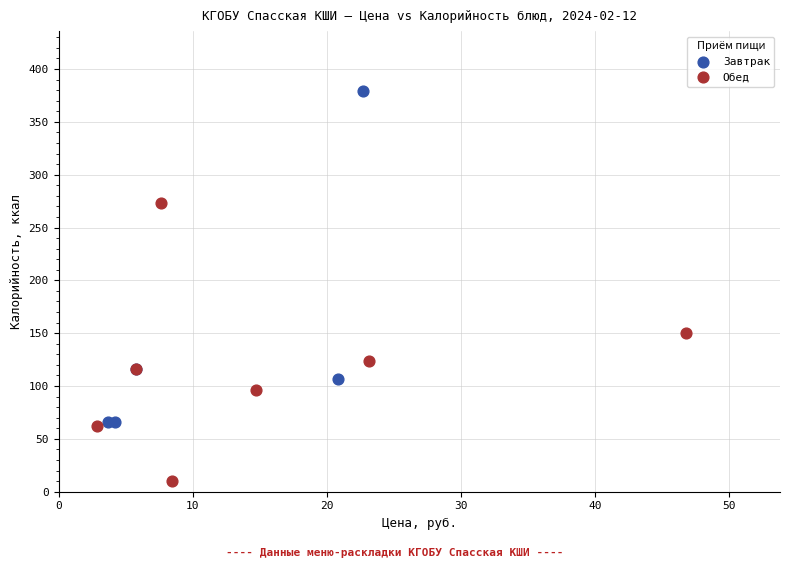

Which series reaches the maximum Y coordinate?

Завтрак